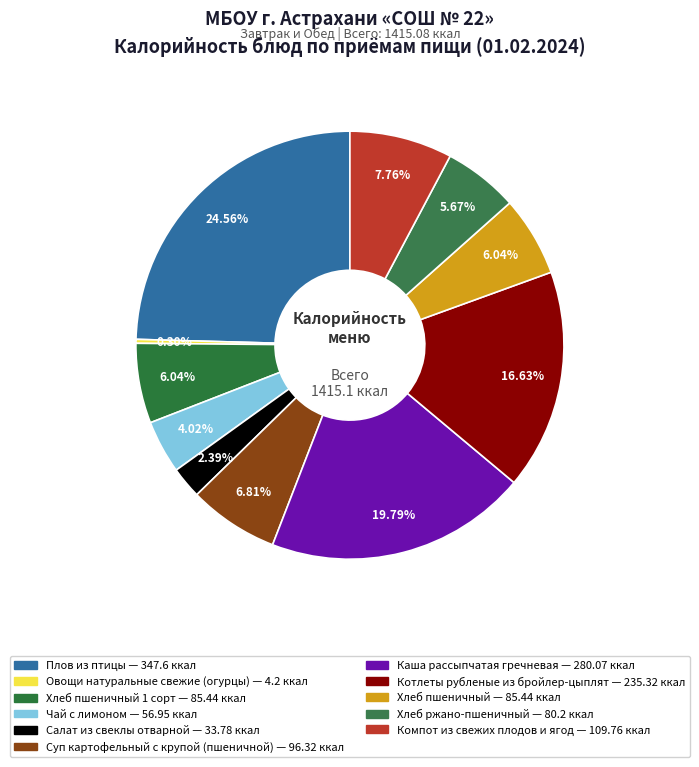

How many slices are in this pie chart?

11